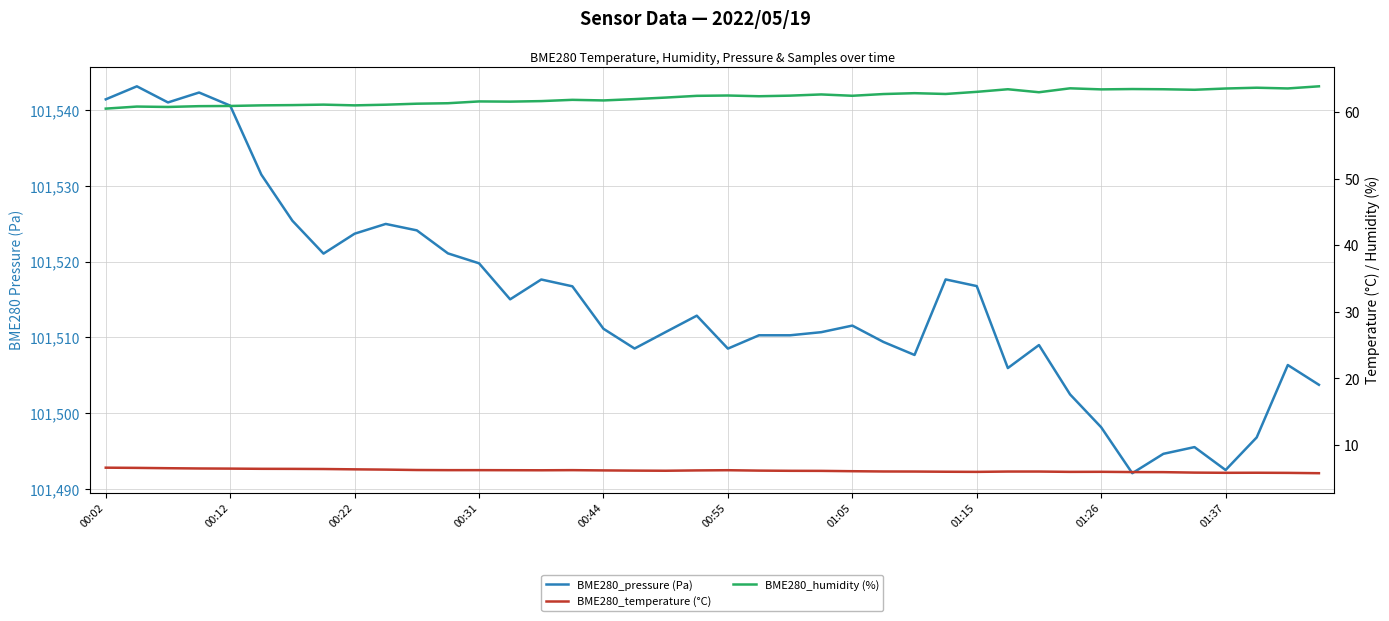

True or false: BME280_humidity (%) has more than 0 points higher than both neighbors.

True